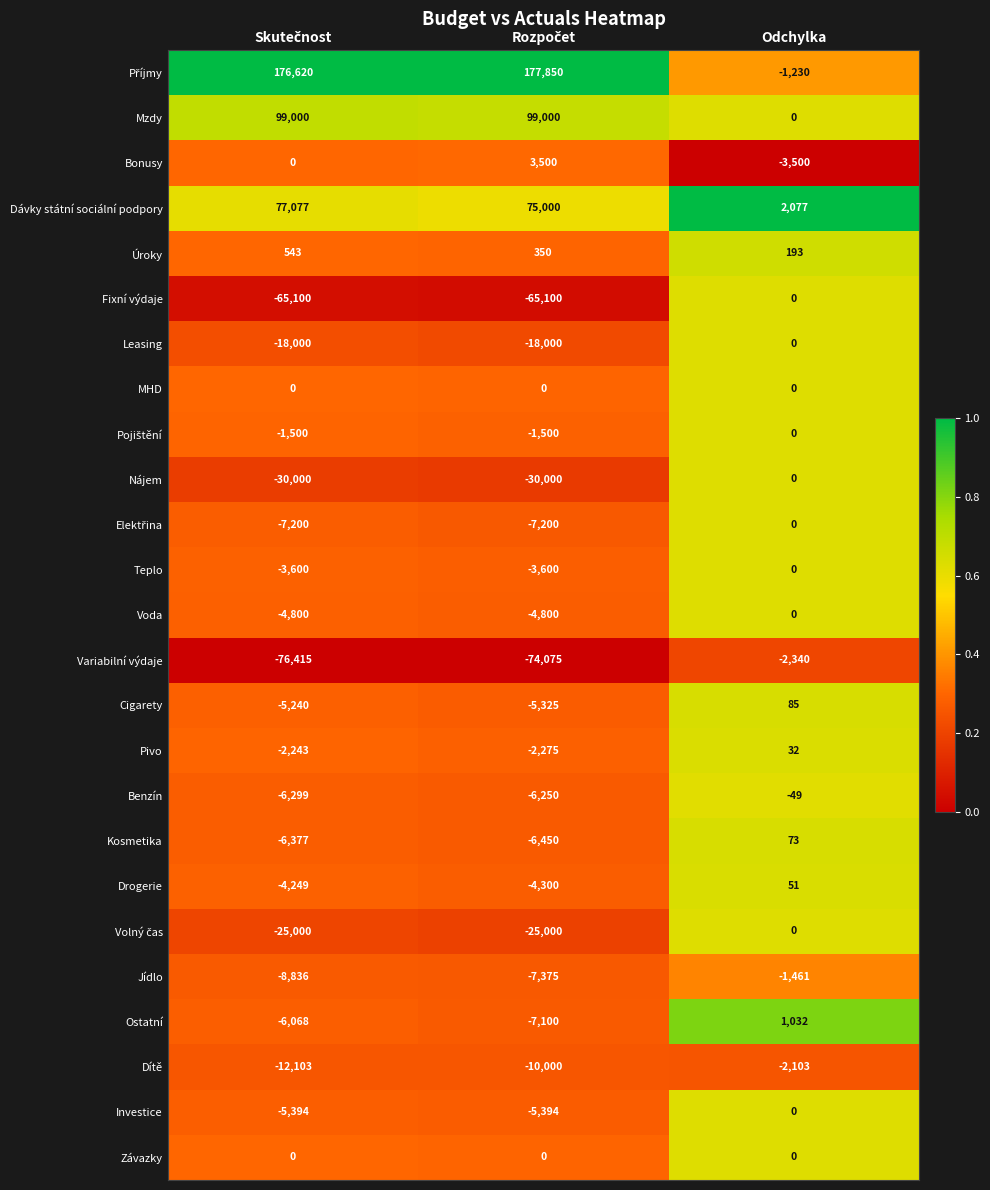

What is the total value across all series at Odchylka?

-7140